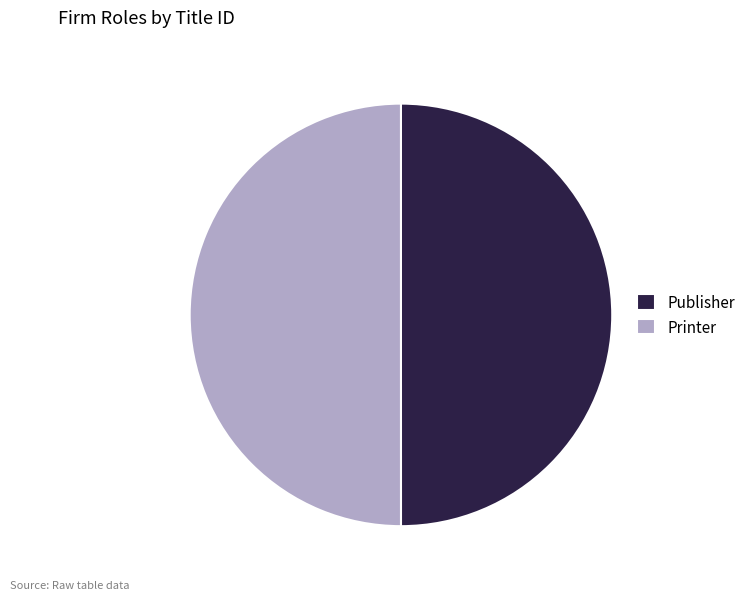

Do Publisher and Printer together represent more than half of the pie?

Yes